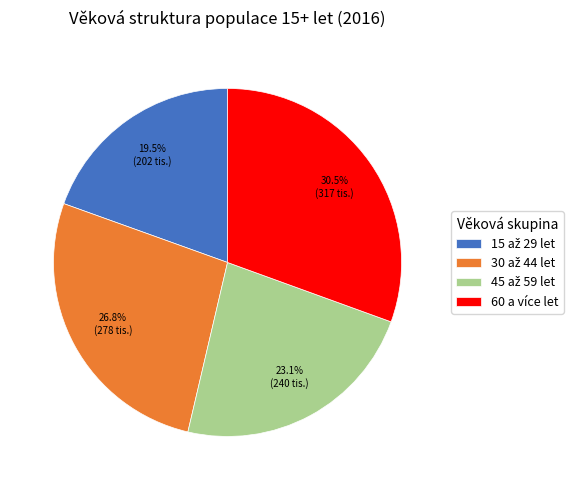

Which category has the biggest portion of the pie?

60 a více let